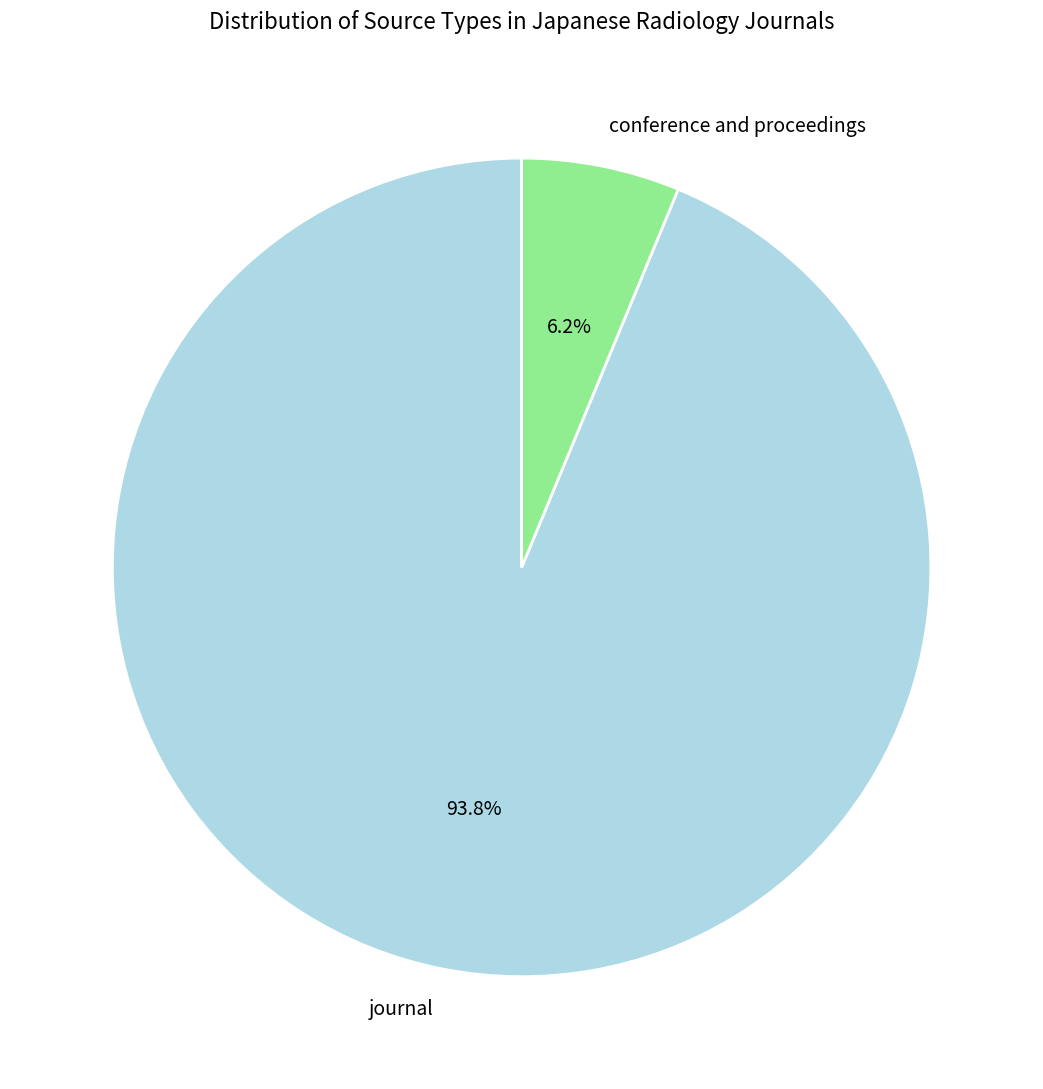

True or false: conference and proceedings accounts for 6% of the total.

True